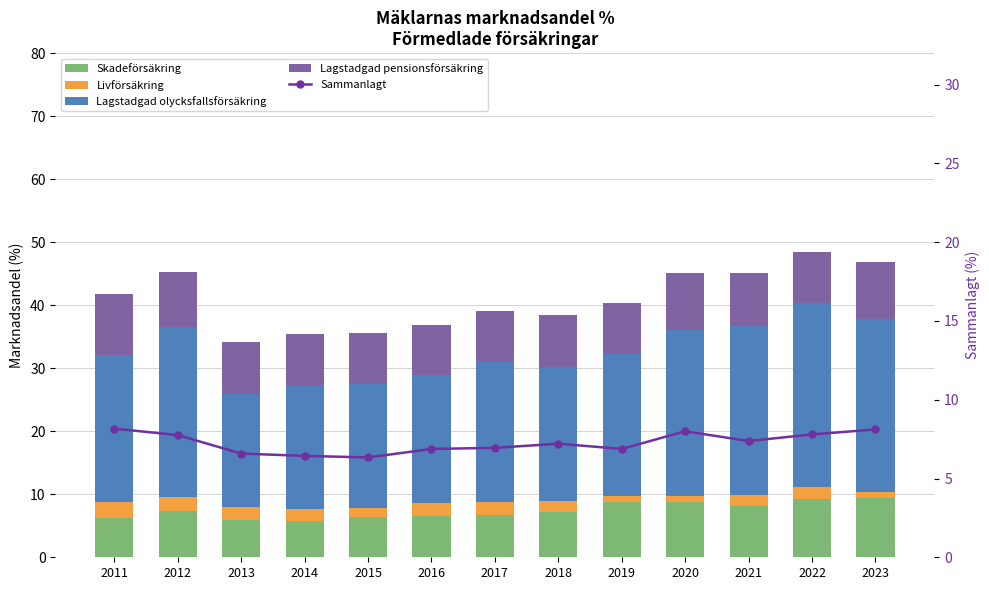

List the series in order of their peak value, highest first.

Lagstadgad olycksfallsförsäkring, Lagstadgad pensionsförsäkring, Skadeförsäkring, Sammanlagt, Livförsäkring